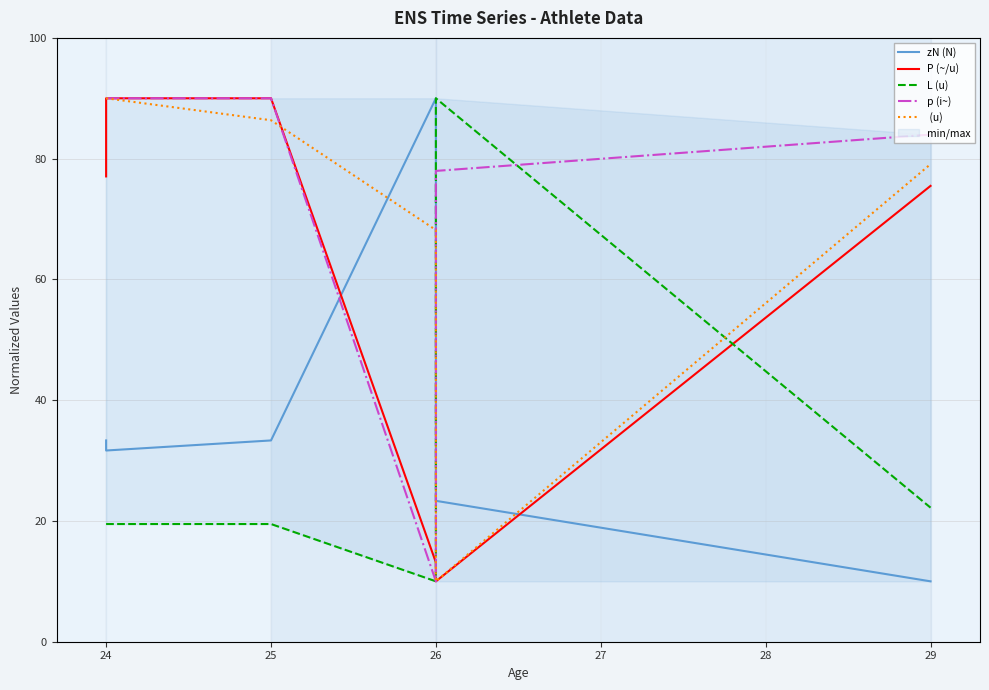

Is it true that P (~/u) equals 90.0 at 24?

True